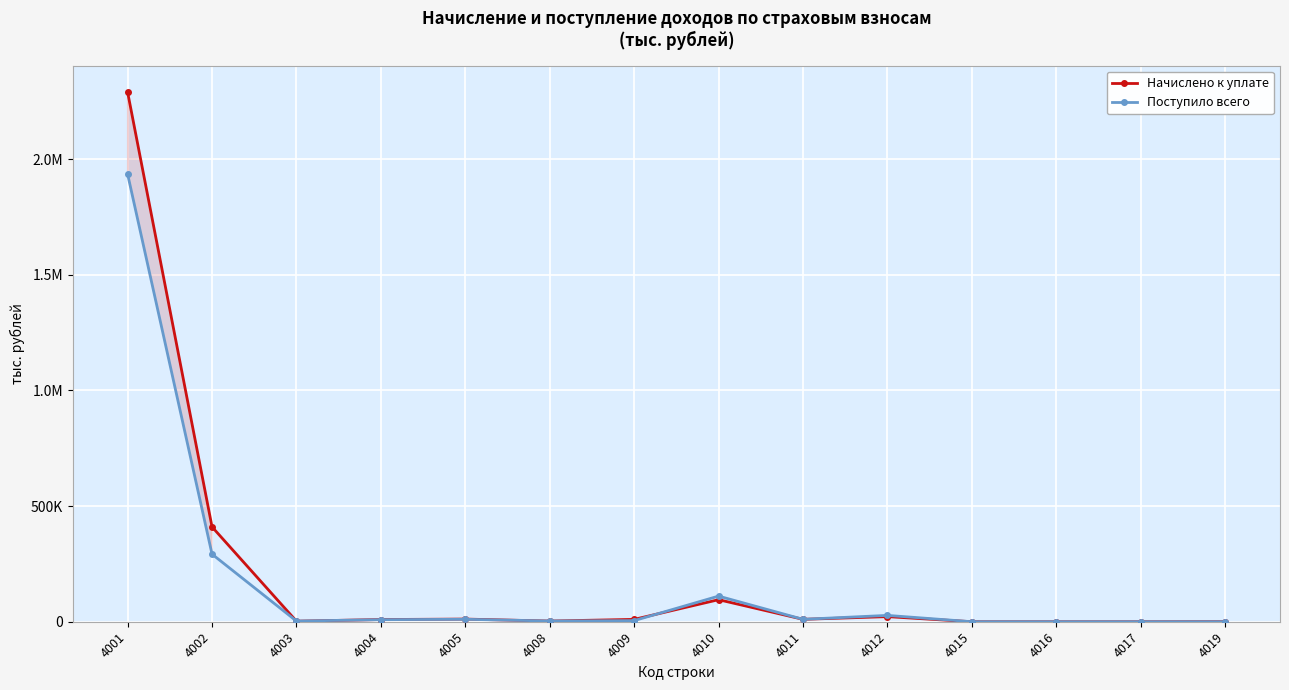

What is the difference between the highest and lowest values at 4004?

657